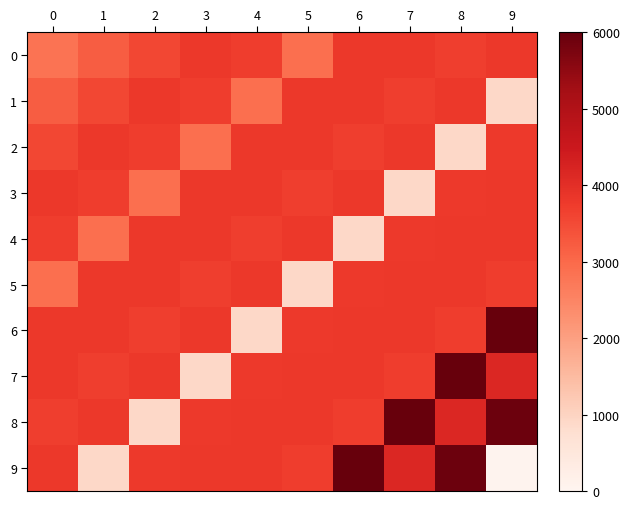

List the series in order of their peak value, highest first.

6, 7, 8, 9, 3, 4, 5, 0, 1, 2